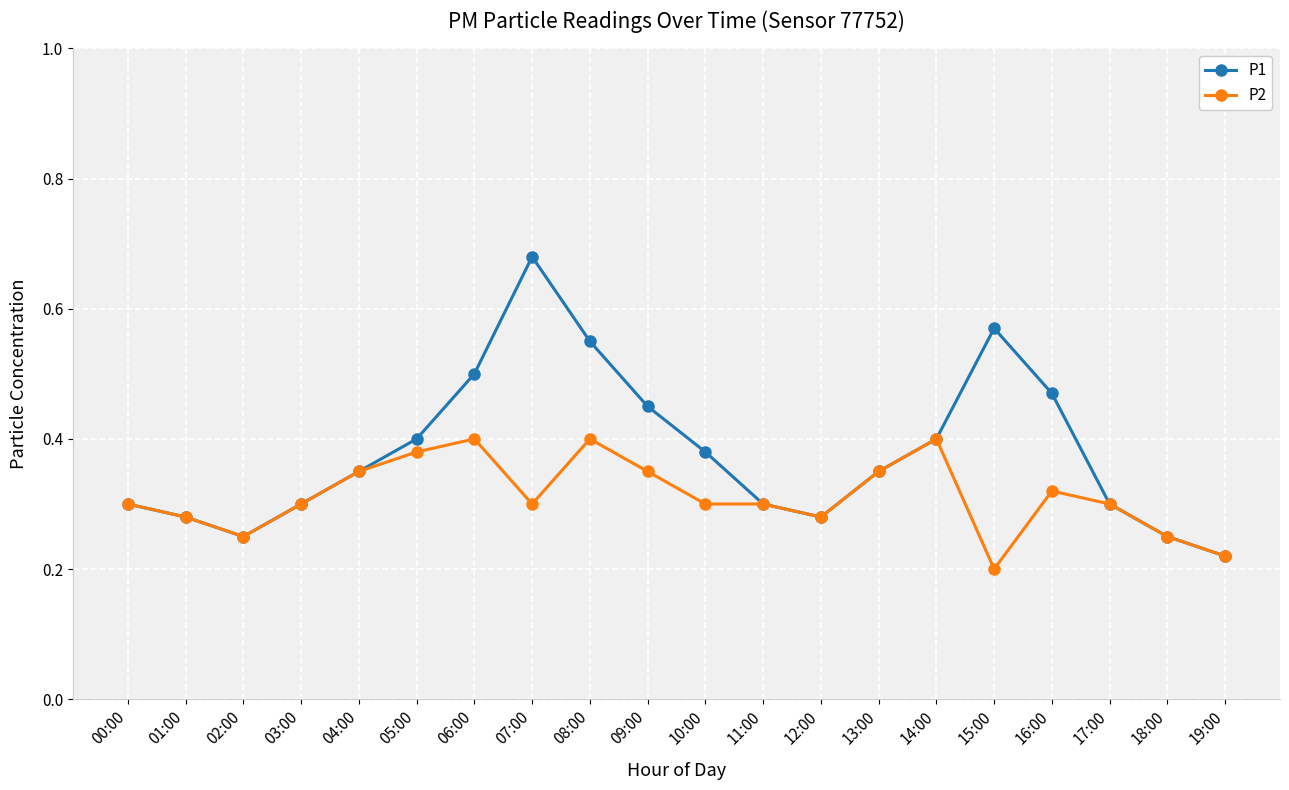

How many lines are shown in the chart?

2